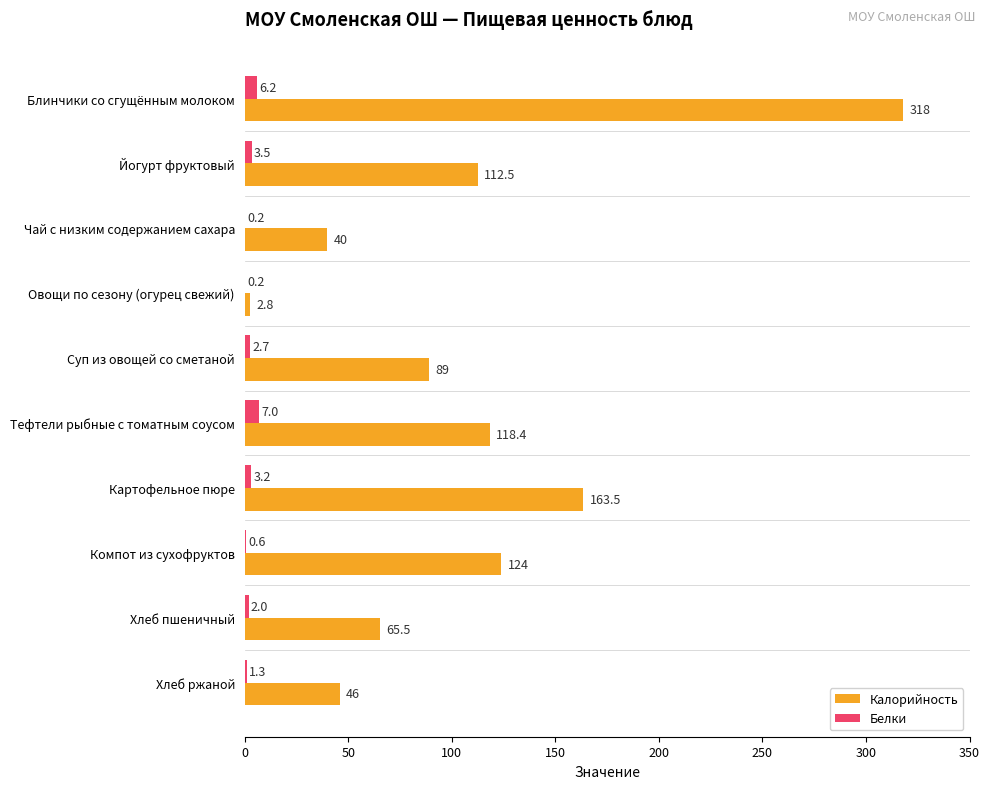

Is it true that Калорийность equals 66.8 at Тефтели рыбные с томатным соусом?

False